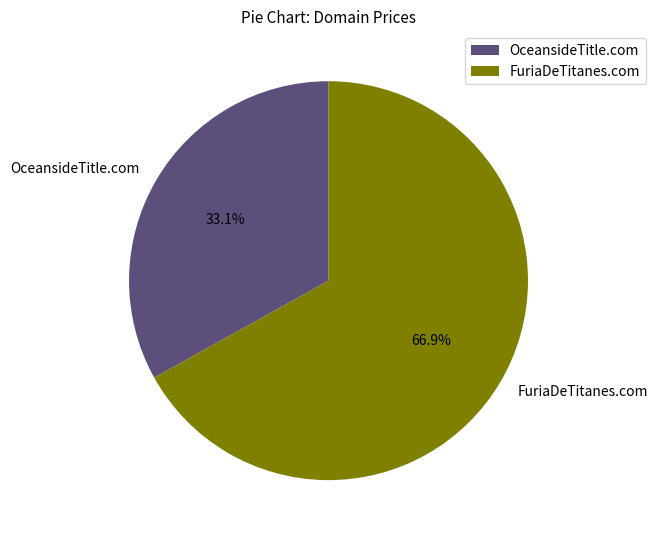

What is the smallest slice in the pie chart?

OceansideTitle.com